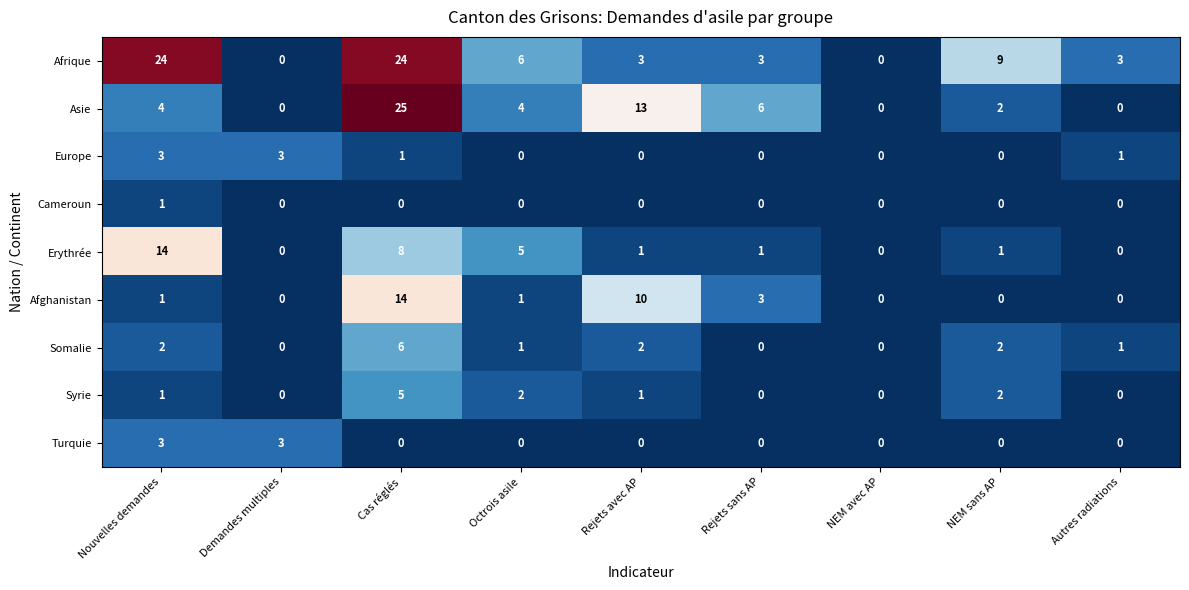

The Syrie series shows 1 at Rejets avec AP. True or false?

True